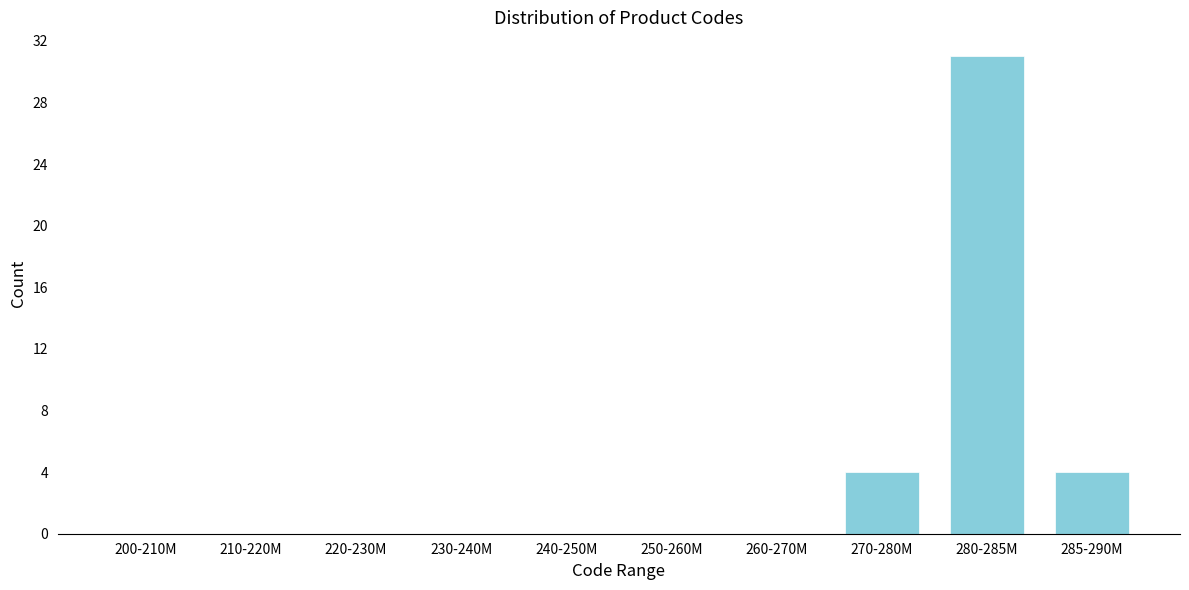

Reading left to right, list all the values displayed in this chart.

200-210M=0	210-220M=0	220-230M=0	230-240M=0	240-250M=0	250-260M=0	260-270M=0	270-280M=4	280-285M=31	285-290M=4